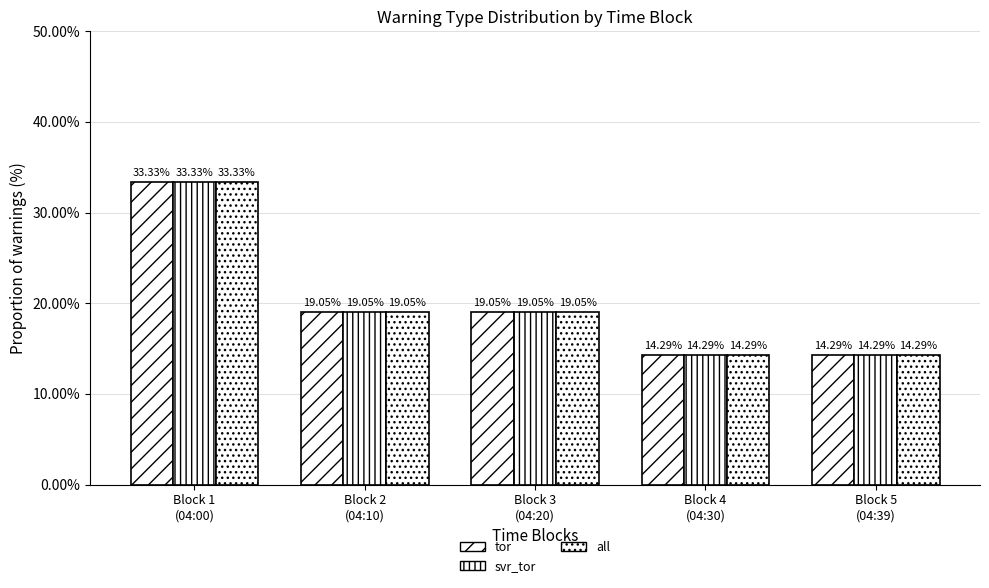

How many data points in all are above 19?

3